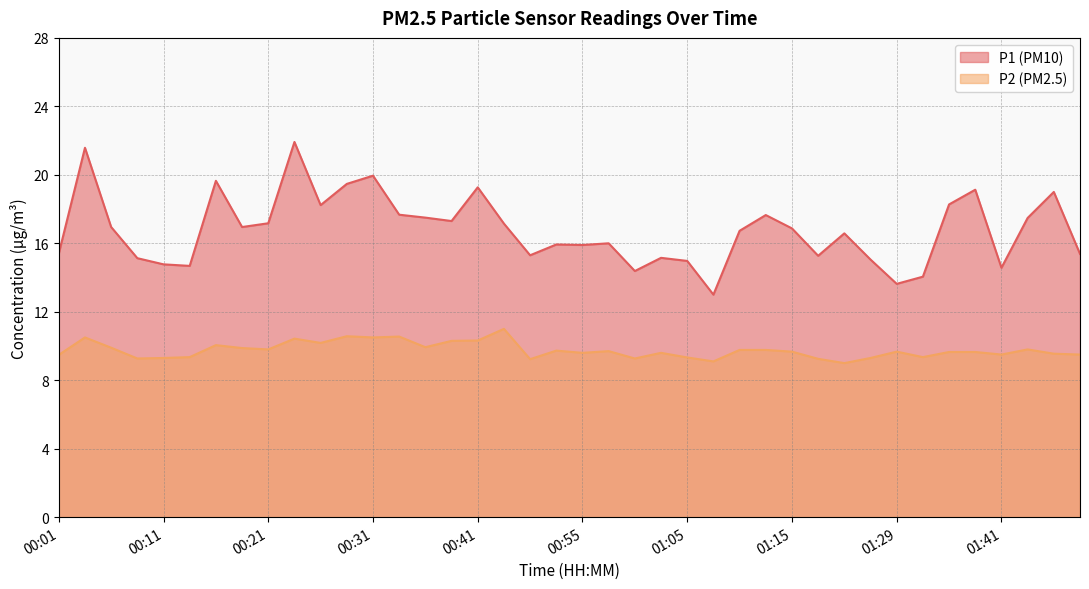

True or false: P1 has more than 0 points higher than both neighbors.

True